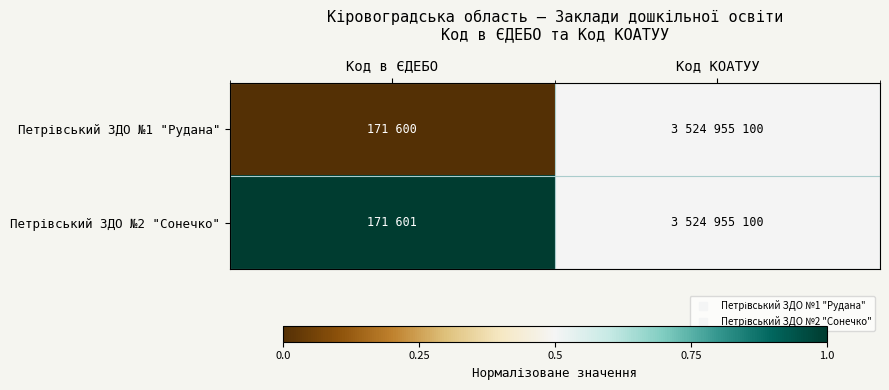

At which category does the chart reach its peak across all series?

Код в ЄДЕБО